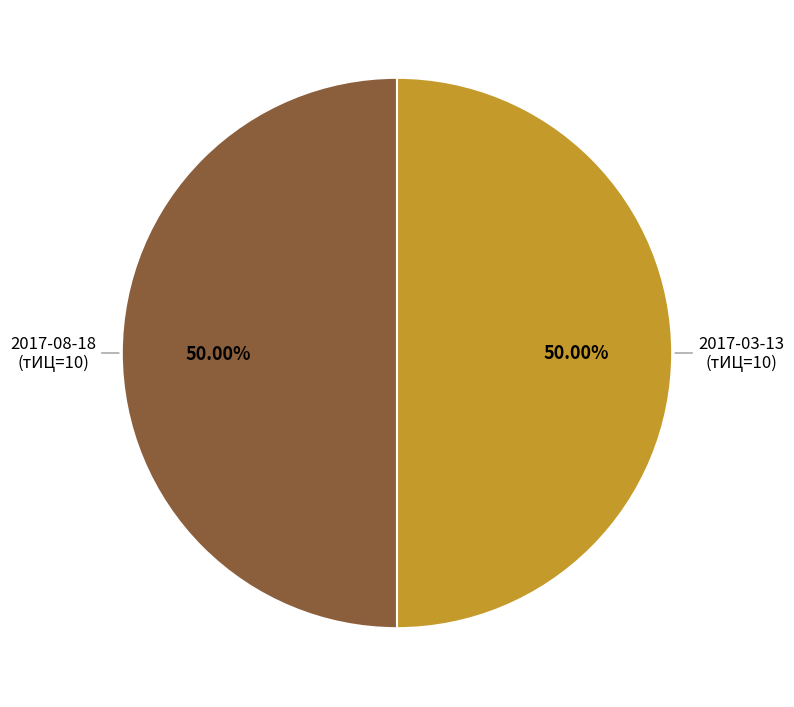

How many segments does this pie chart have?

2